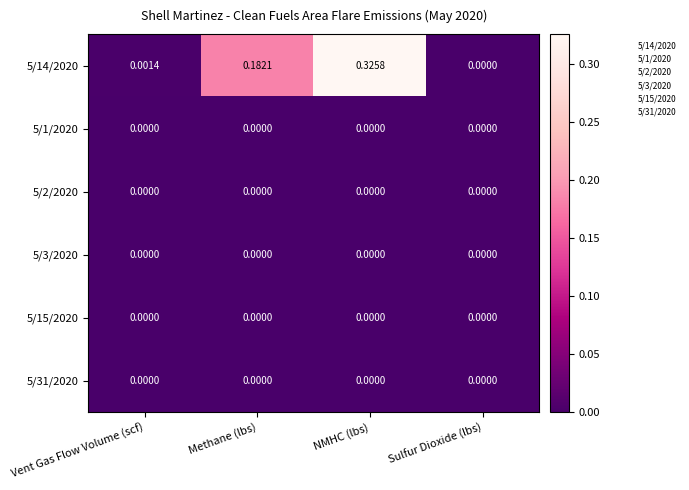

Which category has the highest value across all series?

NMHC (lbs)